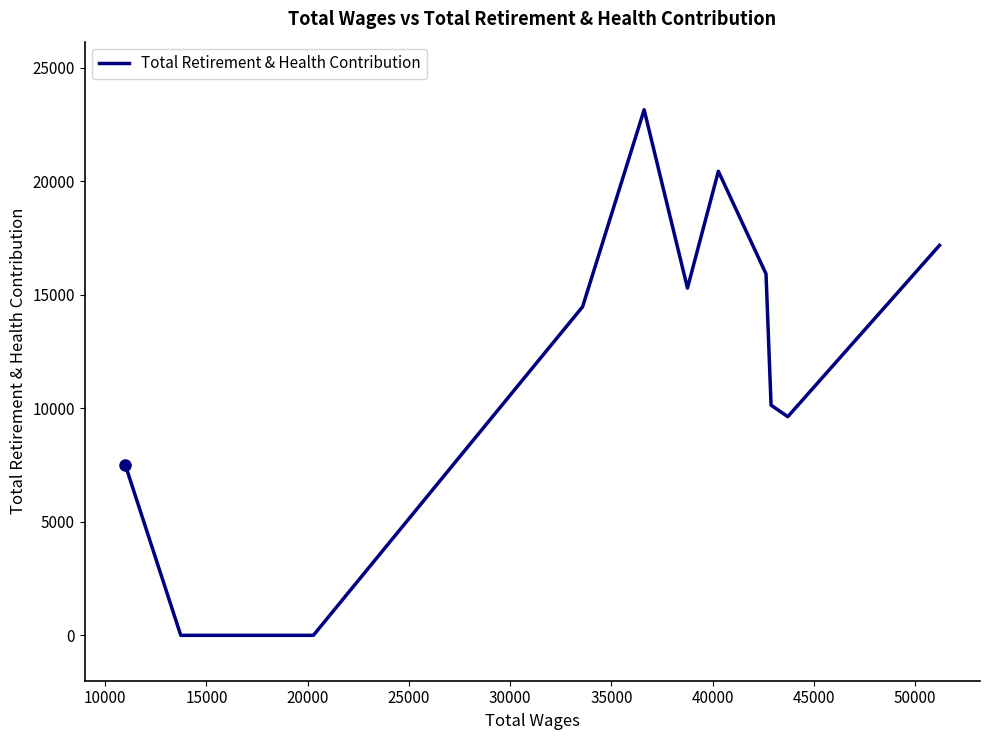

What is the difference between the maximum and minimum values?

23155